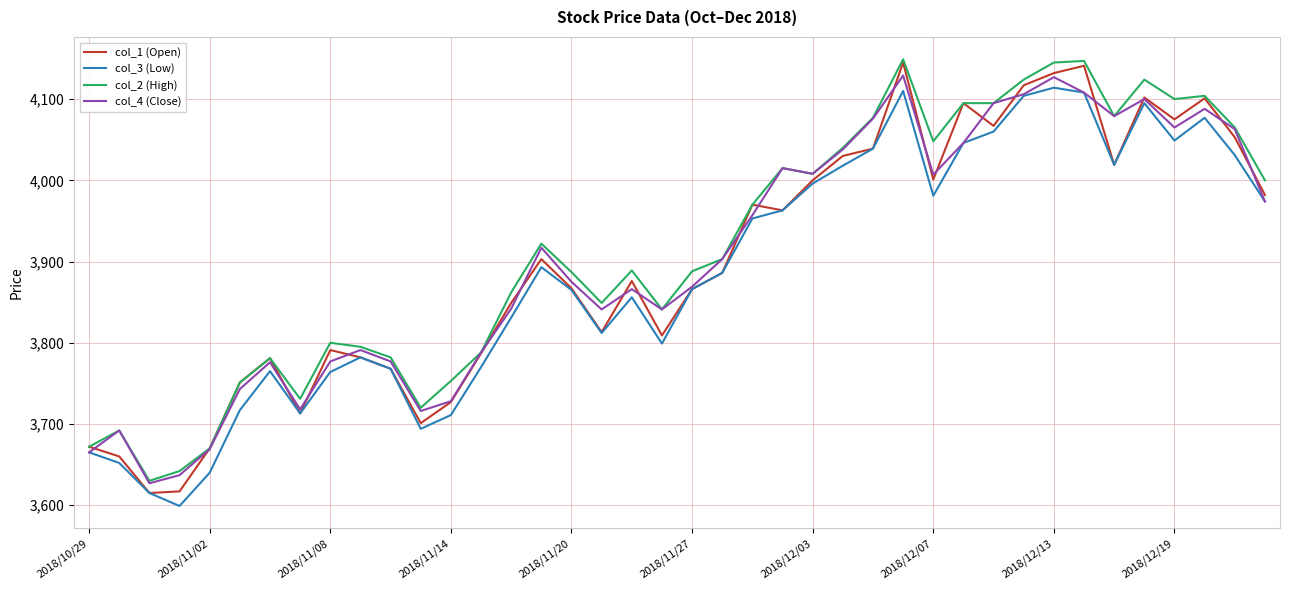

How many lines are shown in the chart?

4